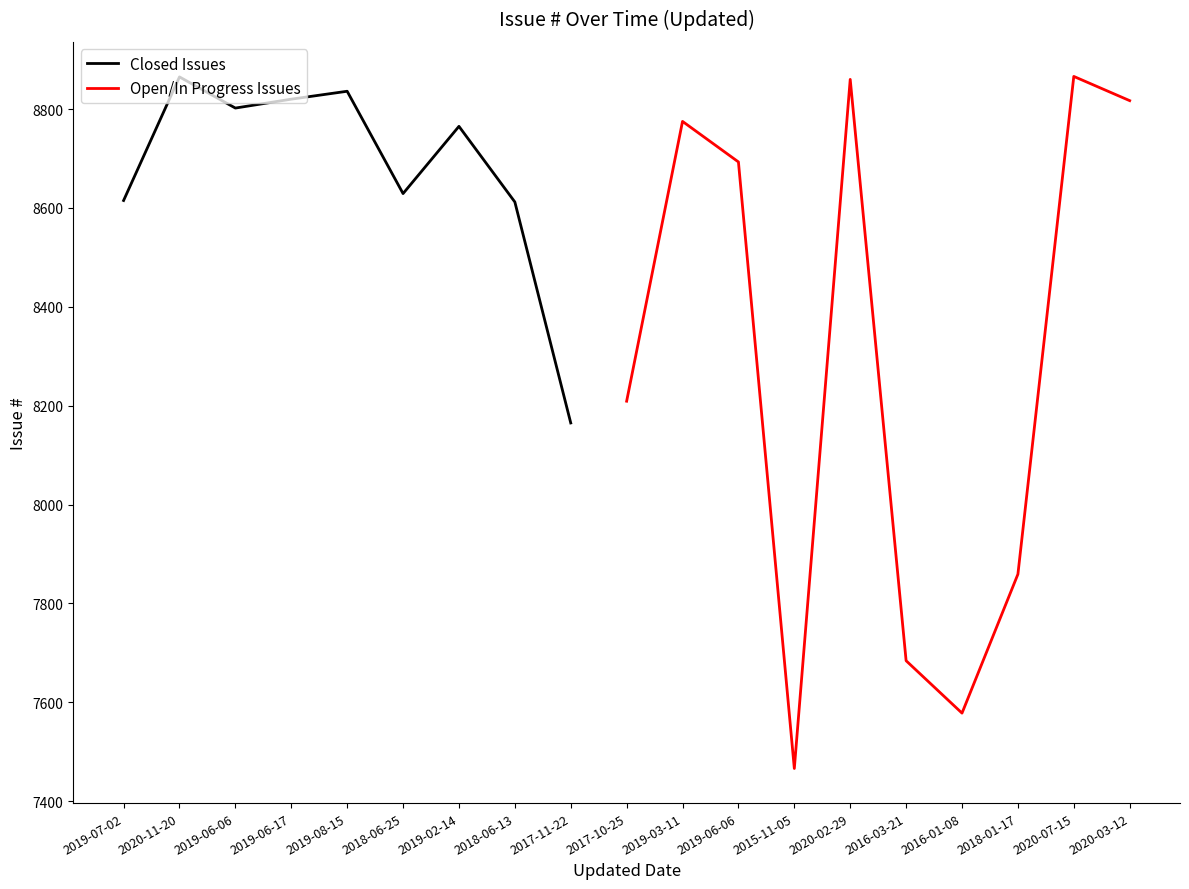

Where is the data nearest to the value 8166?

2017-11-22